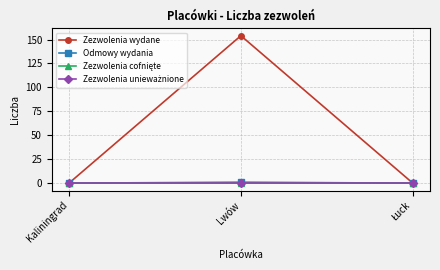

Which series has the largest range (max minus min)?

Zezwolenia wydane